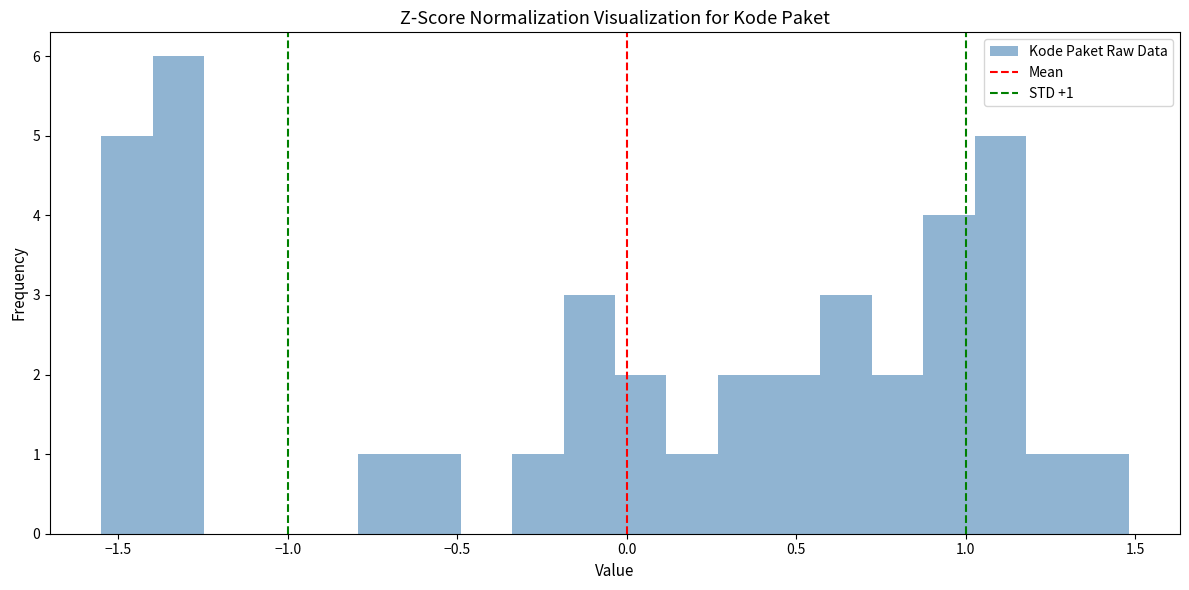

Read against the x-axis, roughly where is the centre of the tallest bar?

-1.30